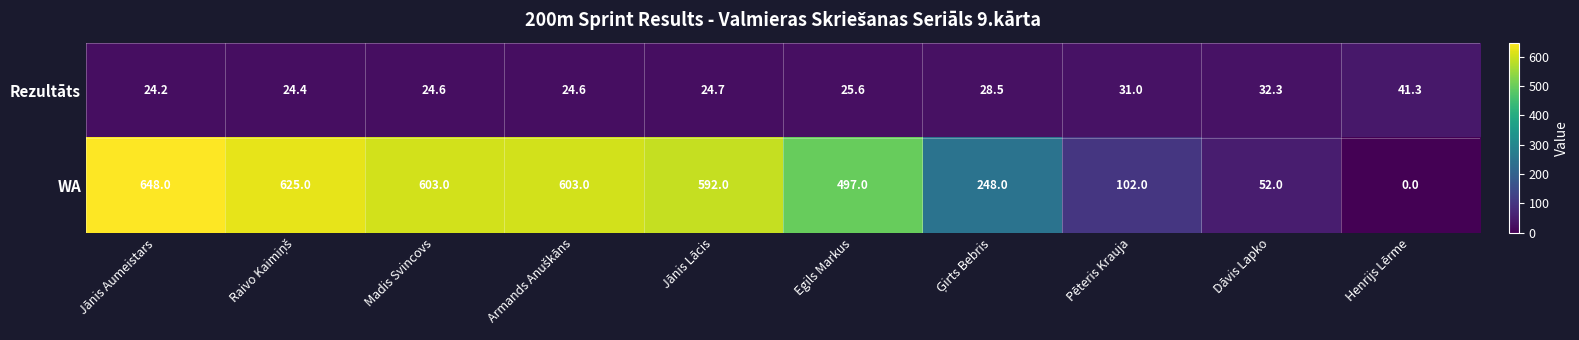

How many series are shown in this chart?

2